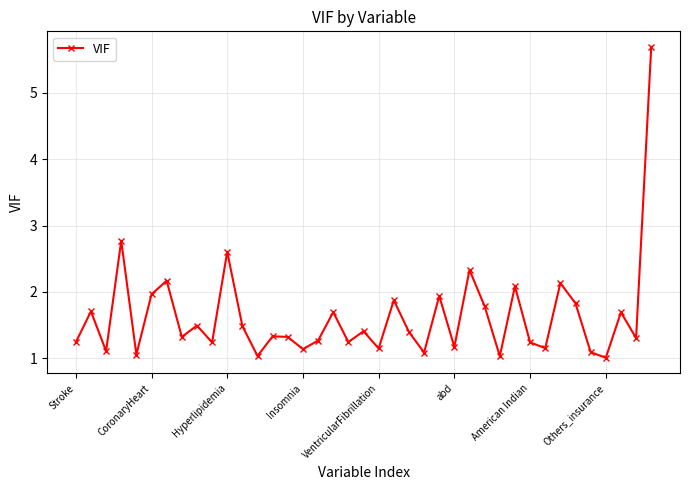

What is the value of the 39th point from the left?

5.7